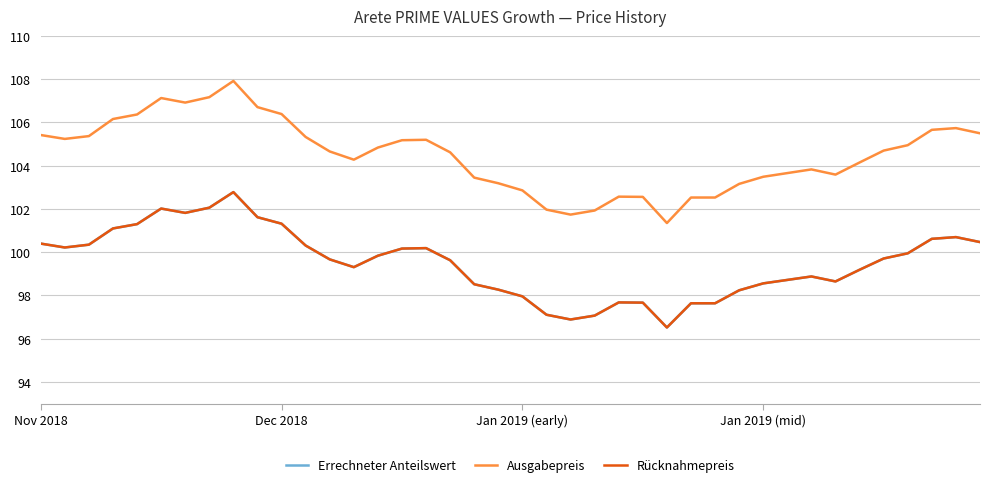

Does the chart display data point markers on the line(s)?

No